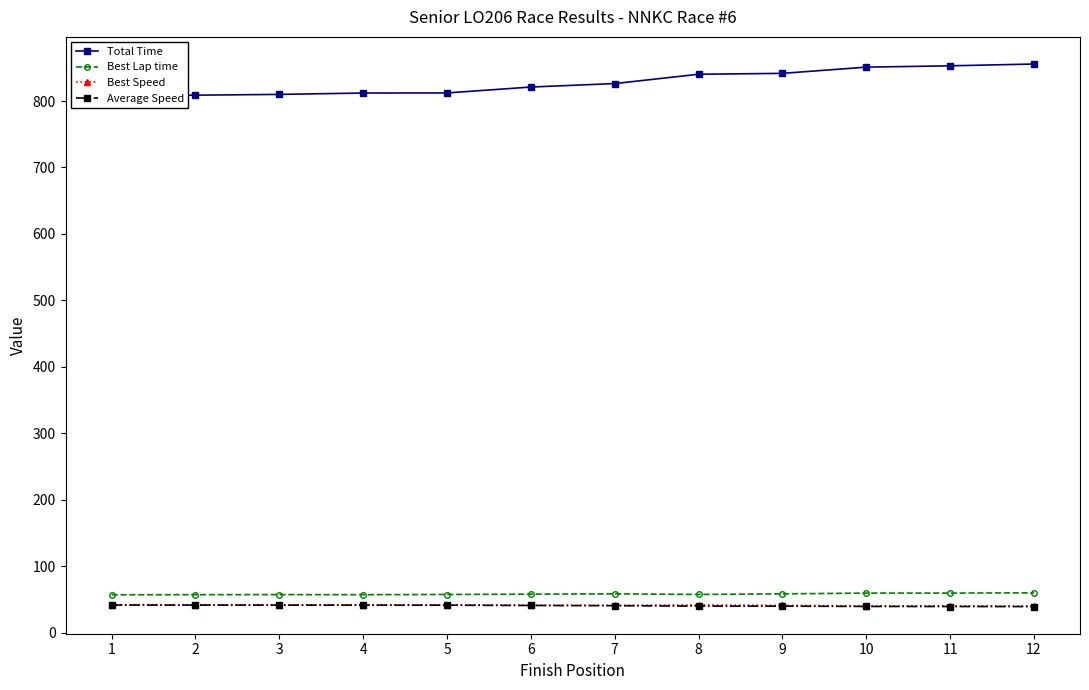

The value of Best Lap time at 12 is 59.8. True or false?

True